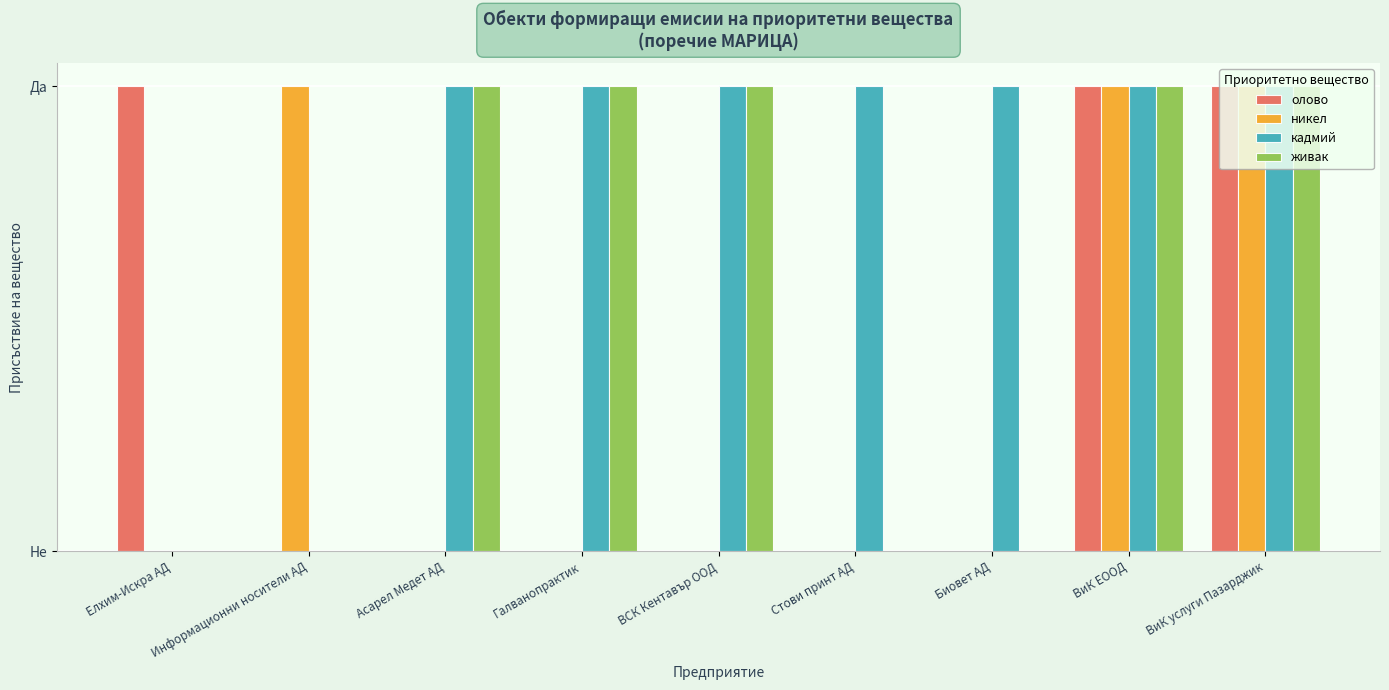

What is the difference between the highest and lowest values at ВСК Кентавър ООД?

1